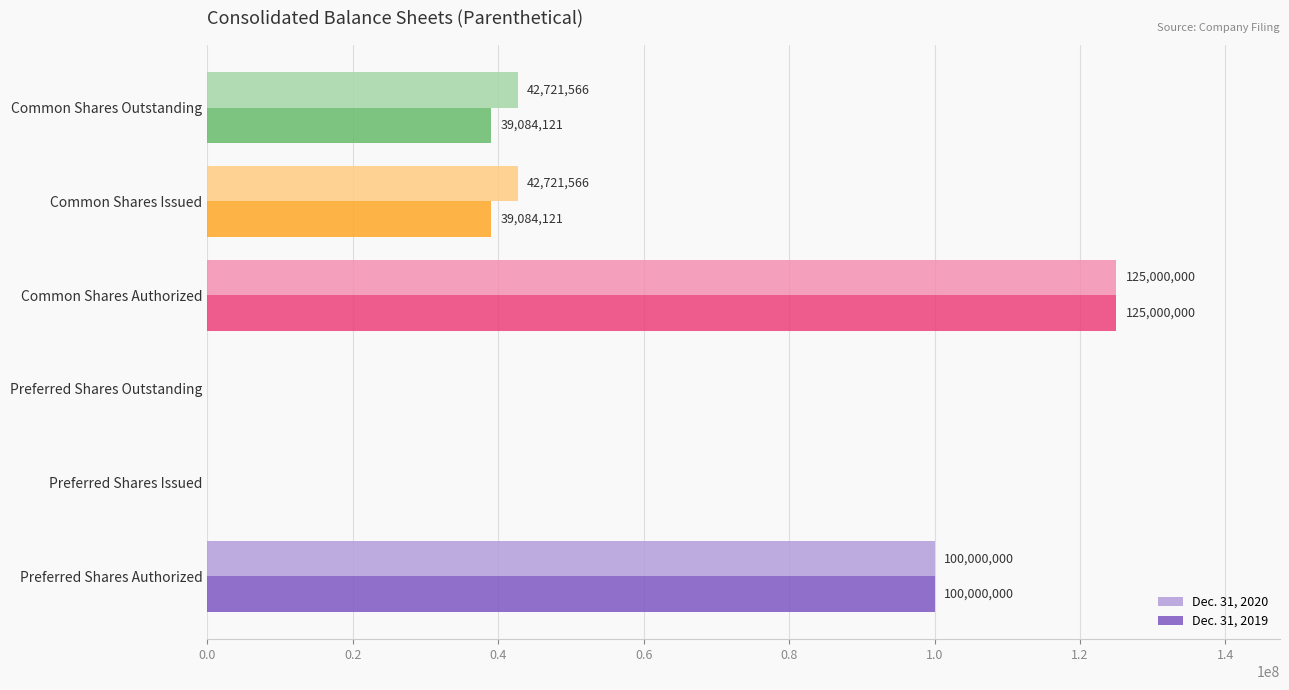

Between Preferred Shares Outstanding and Common Shares Issued, which series saw the biggest shift?

Dec. 31, 2020